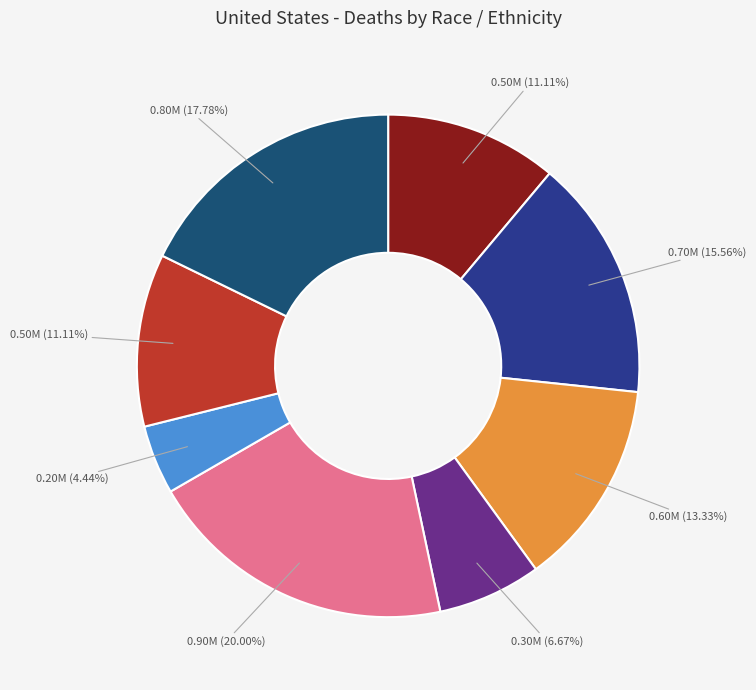

Count the number of slices in the pie.

8